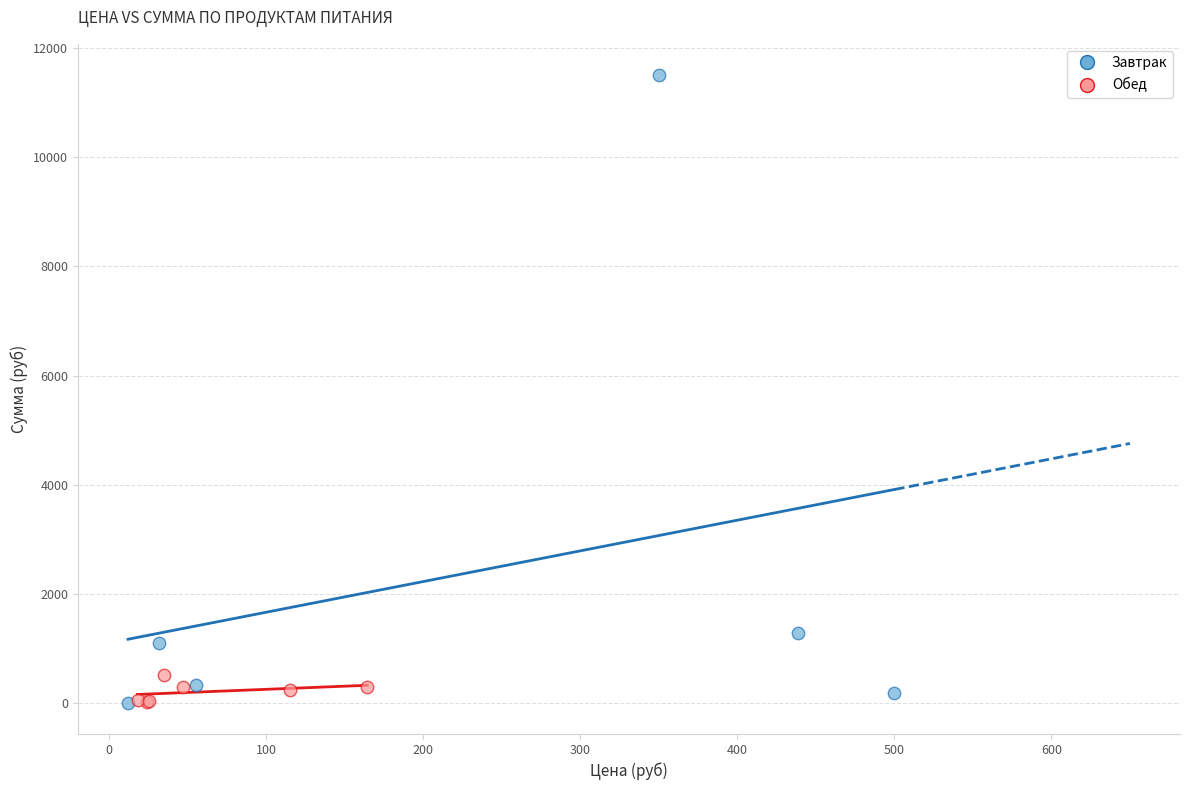

Which series has the widest spread of Y values?

Завтрак